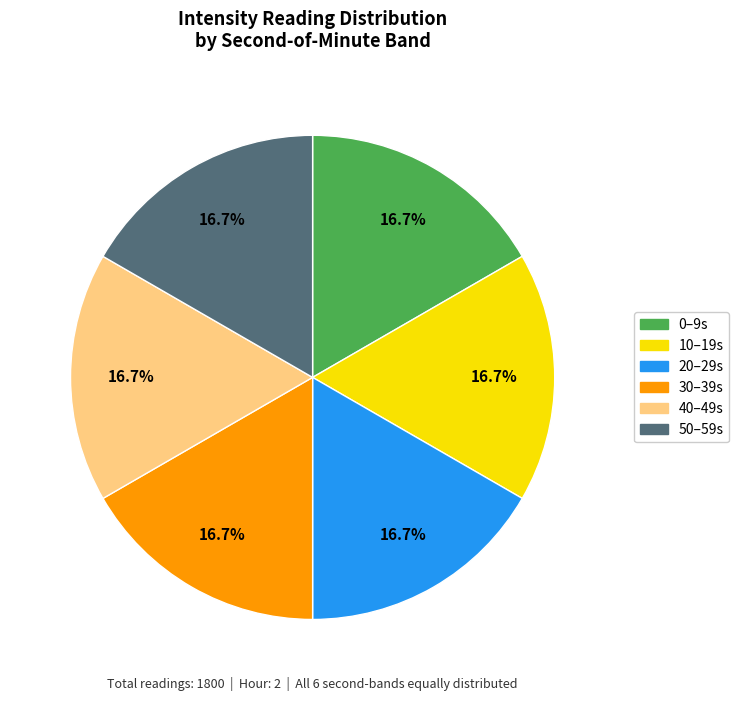

Approximately how many times larger is the value at 10 compared to 20?

1.0